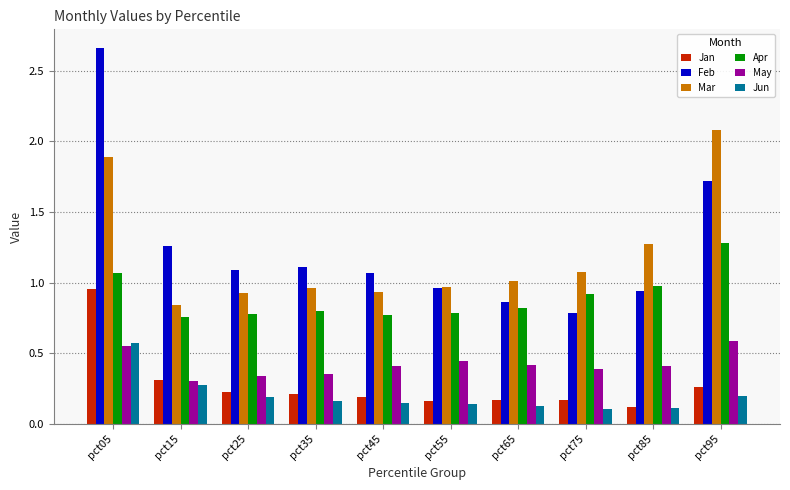

What is the difference between the maximum and second lowest values in the Apr series?

0.5